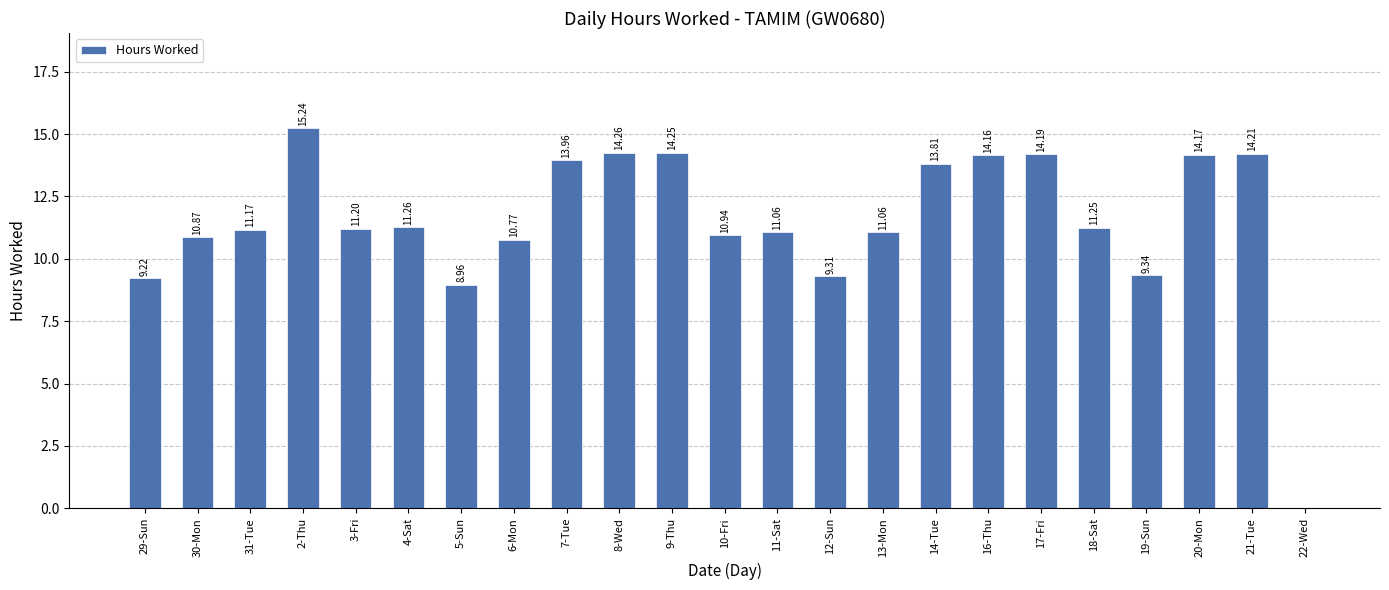

Which label corresponds to the largest value in the chart?

2-Thu